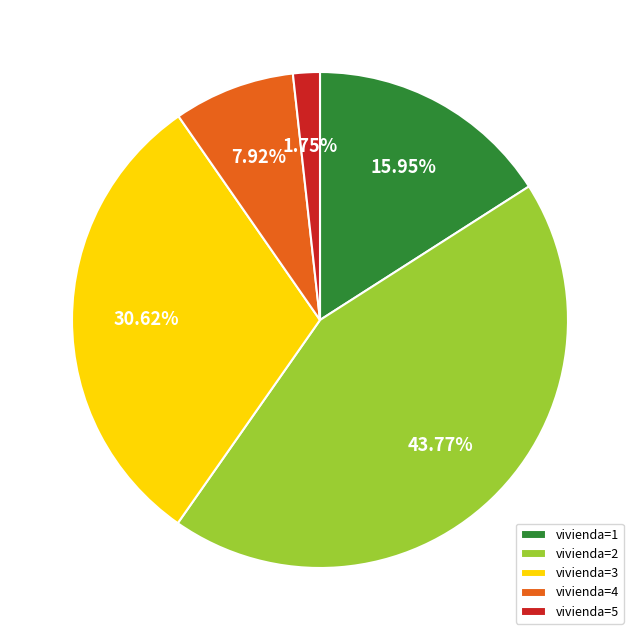

Is there any slice that represents more than half of the pie?

No